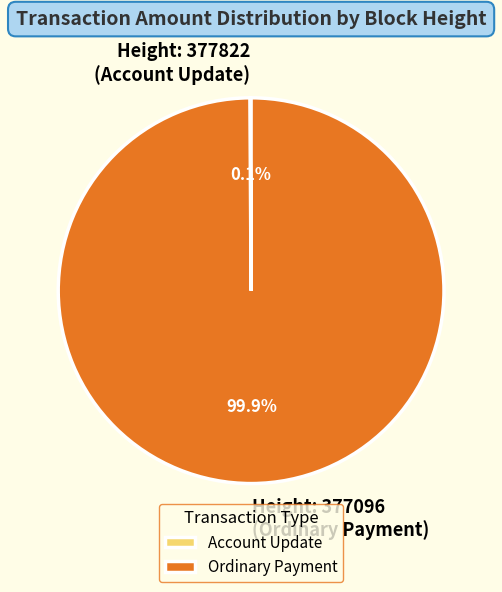

Is Ordinary Payment the majority of the pie?

Yes